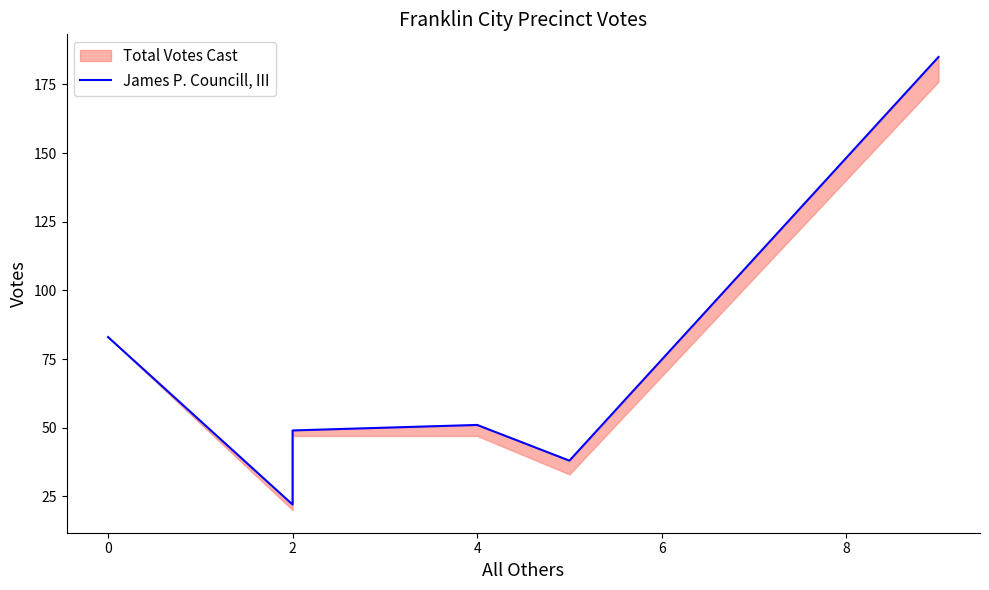

Reading left to right, extract all data points from this chart.

83	22	49	51	38	185